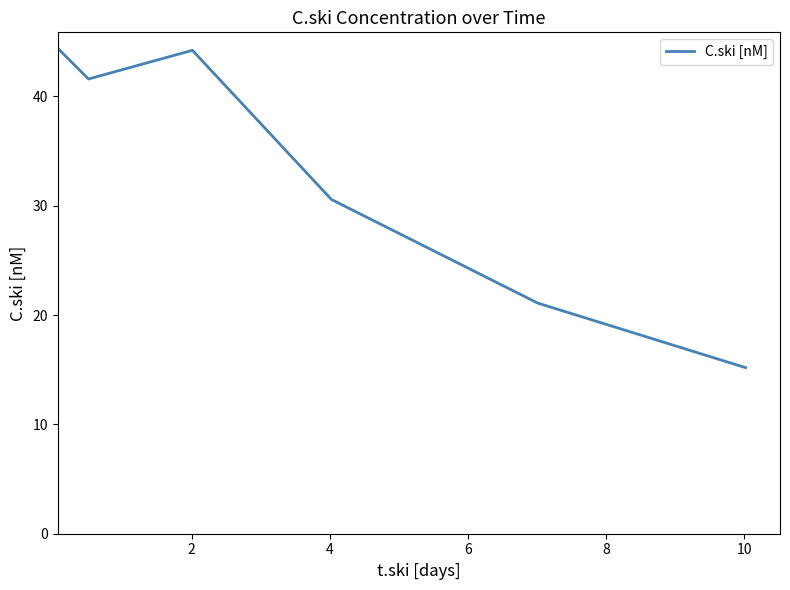

What is the difference between the maximum and second lowest values?

23.3